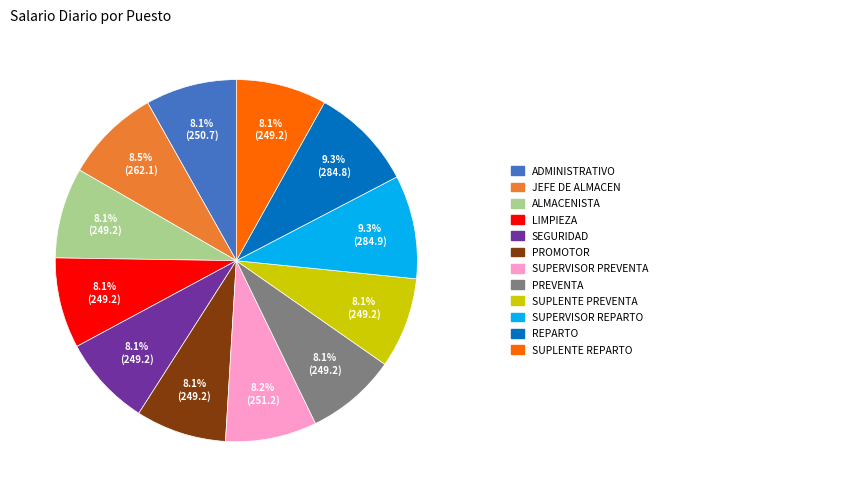

Does any single category account for the majority?

No